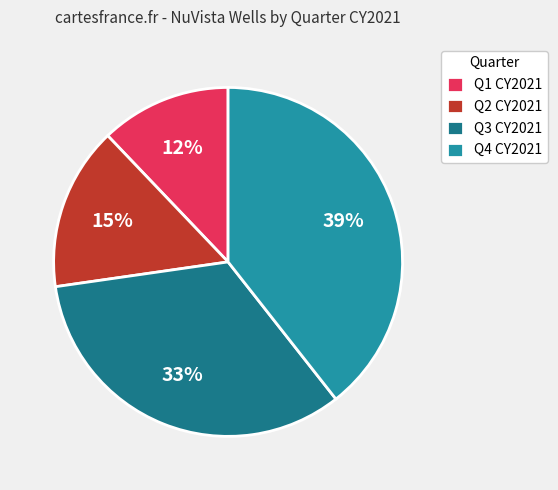

To the nearest percent, what is the average slice percentage?

25%